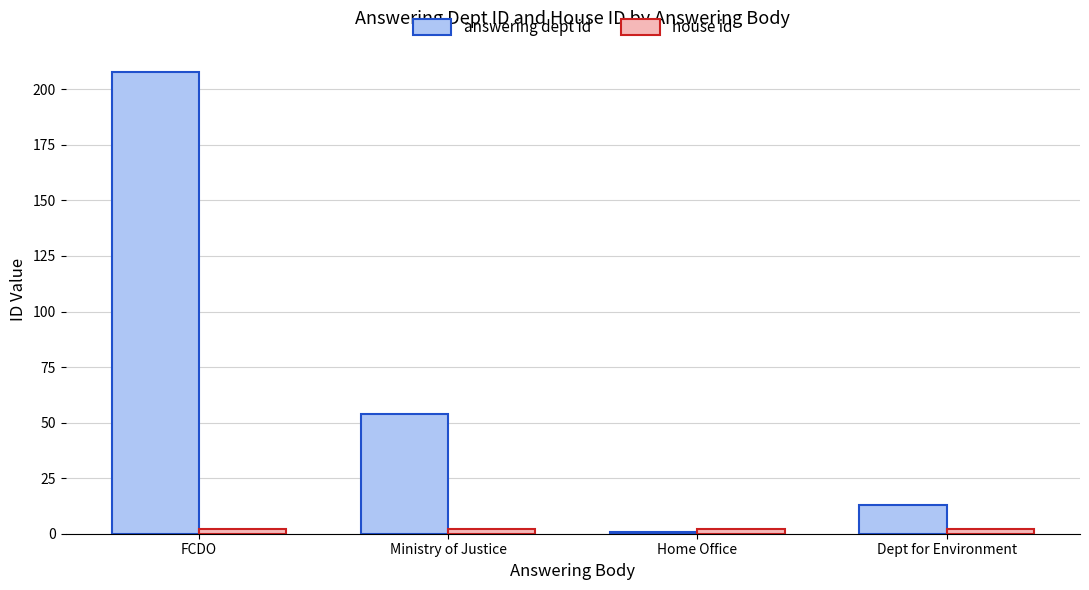

List the labels in order of answering dept id value, smallest first.

Home Office, Dept for Environment, Ministry of Justice, FCDO